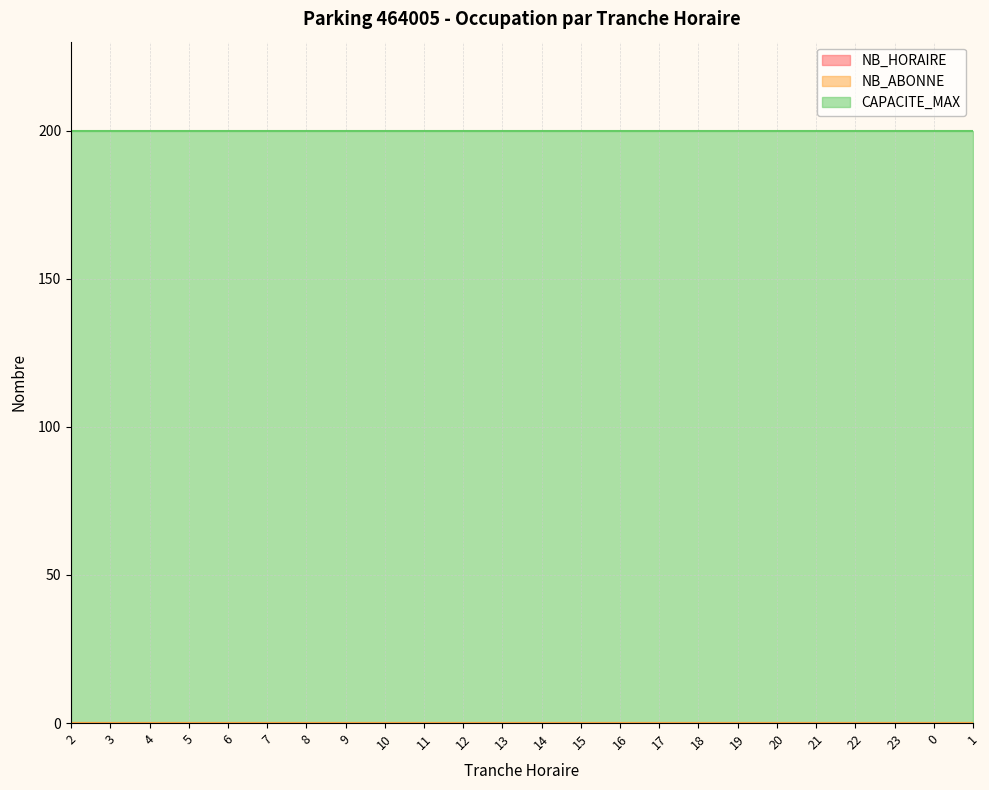

How many categories are shown in the chart?

24